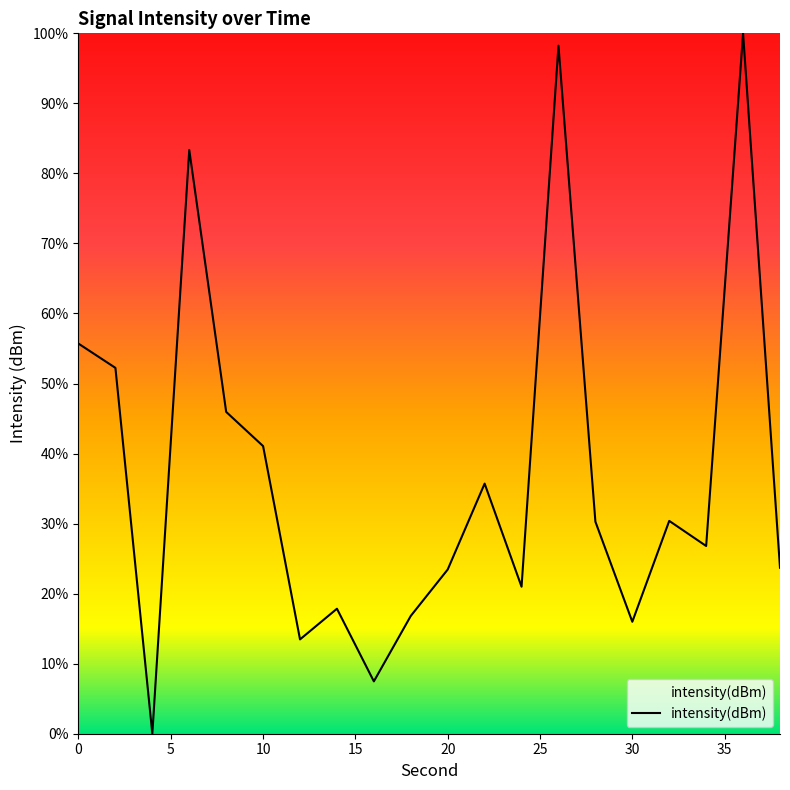

What is the maximum value shown in the chart?

100.0